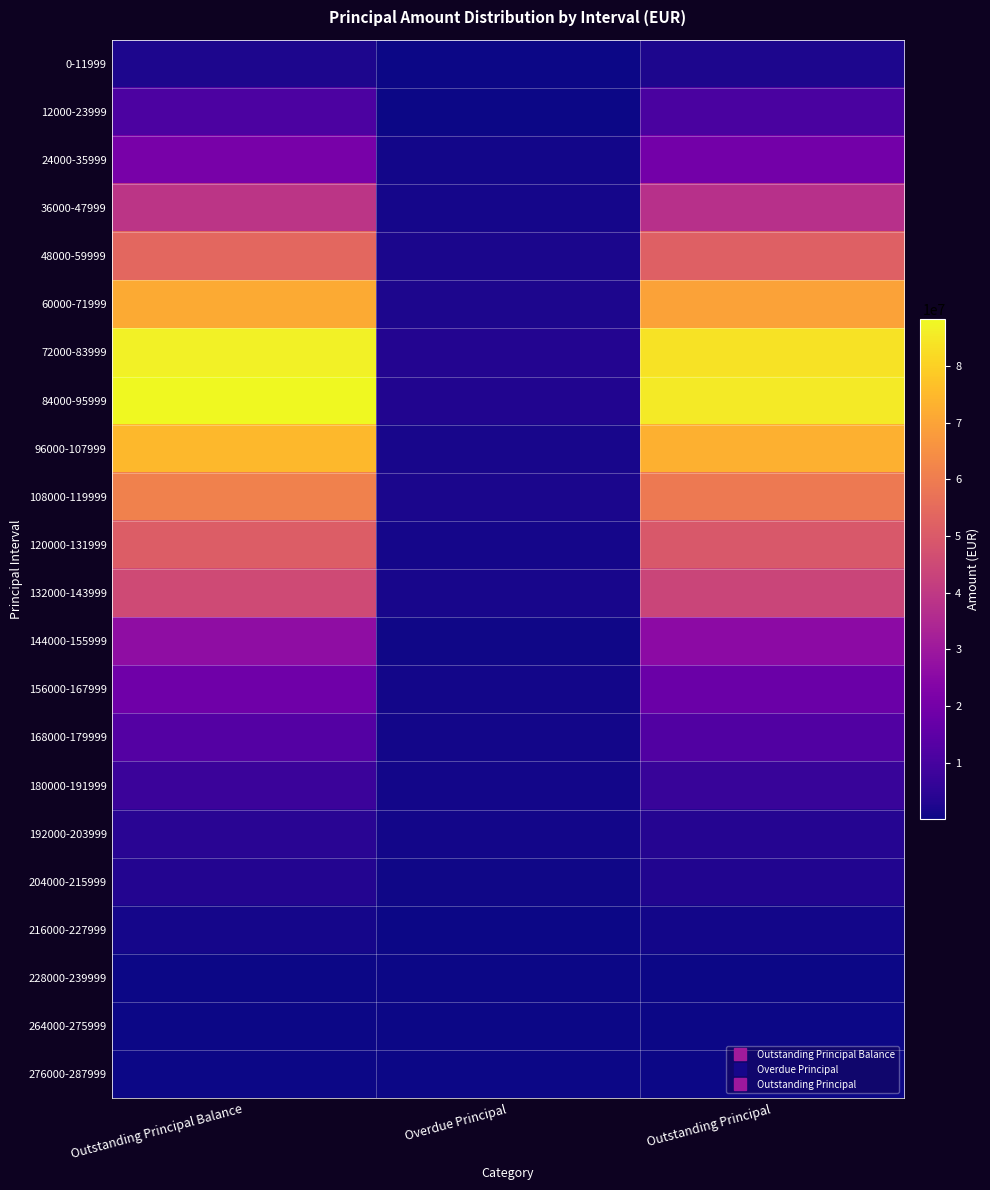

Reading left to right, extract all data points from this chart.

0-11999: Outstanding Principal Balance=2309641.9	Overdue Principal=97032.9	Outstanding Principal=2212609.0
12000-23999: Outstanding Principal Balance=11307698.5	Overdue Principal=332346.2	Outstanding Principal=10975352.3
24000-35999: Outstanding Principal Balance=20860229.1	Overdue Principal=804539.7	Outstanding Principal=20055689.4
36000-47999: Outstanding Principal Balance=38775467.7	Overdue Principal=1397023.6	Outstanding Principal=37378444.2
48000-59999: Outstanding Principal Balance=53966617.6	Overdue Principal=2062650.3	Outstanding Principal=51903967.3
60000-71999: Outstanding Principal Balance=71742340.4	Overdue Principal=2337359.7	Outstanding Principal=69404980.7
72000-83999: Outstanding Principal Balance=86852442.5	Overdue Principal=3266246.2	Outstanding Principal=83586196.3
84000-95999: Outstanding Principal Balance=88313654.0	Overdue Principal=2888499.0	Outstanding Principal=85425155.0
96000-107999: Outstanding Principal Balance=74810645.0	Overdue Principal=1757138.3	Outstanding Principal=73053506.7
108000-119999: Outstanding Principal Balance=61190750.3	Overdue Principal=1934786.9	Outstanding Principal=59255963.4
120000-131999: Outstanding Principal Balance=50821517.8	Overdue Principal=1172263.4	Outstanding Principal=49649254.4
132000-143999: Outstanding Principal Balance=45226785.5	Overdue Principal=1491934.1	Outstanding Principal=43734851.4
144000-155999: Outstanding Principal Balance=26533113.7	Overdue Principal=737338.7	Outstanding Principal=25795775.0
156000-167999: Outstanding Principal Balance=18932494.3	Overdue Principal=1097968.8	Outstanding Principal=17834525.5
168000-179999: Outstanding Principal Balance=12999779.2	Overdue Principal=773322.1	Outstanding Principal=12226457.1
180000-191999: Outstanding Principal Balance=7802821.5	Overdue Principal=815489.1	Outstanding Principal=6987332.4
192000-203999: Outstanding Principal Balance=4528746.5	Overdue Principal=885747.3	Outstanding Principal=3642999.1
204000-215999: Outstanding Principal Balance=3358546.5	Overdue Principal=461736.1	Outstanding Principal=2896810.5
216000-227999: Outstanding Principal Balance=1329628.5	Overdue Principal=320064.8	Outstanding Principal=1009563.7
228000-239999: Outstanding Principal Balance=229249.1	Overdue Principal=68700.7	Outstanding Principal=160548.5
264000-275999: Outstanding Principal Balance=271456.1	Overdue Principal=138886.2	Outstanding Principal=132569.9
276000-287999: Outstanding Principal Balance=281418.6	Overdue Principal=86799.0	Outstanding Principal=194619.6